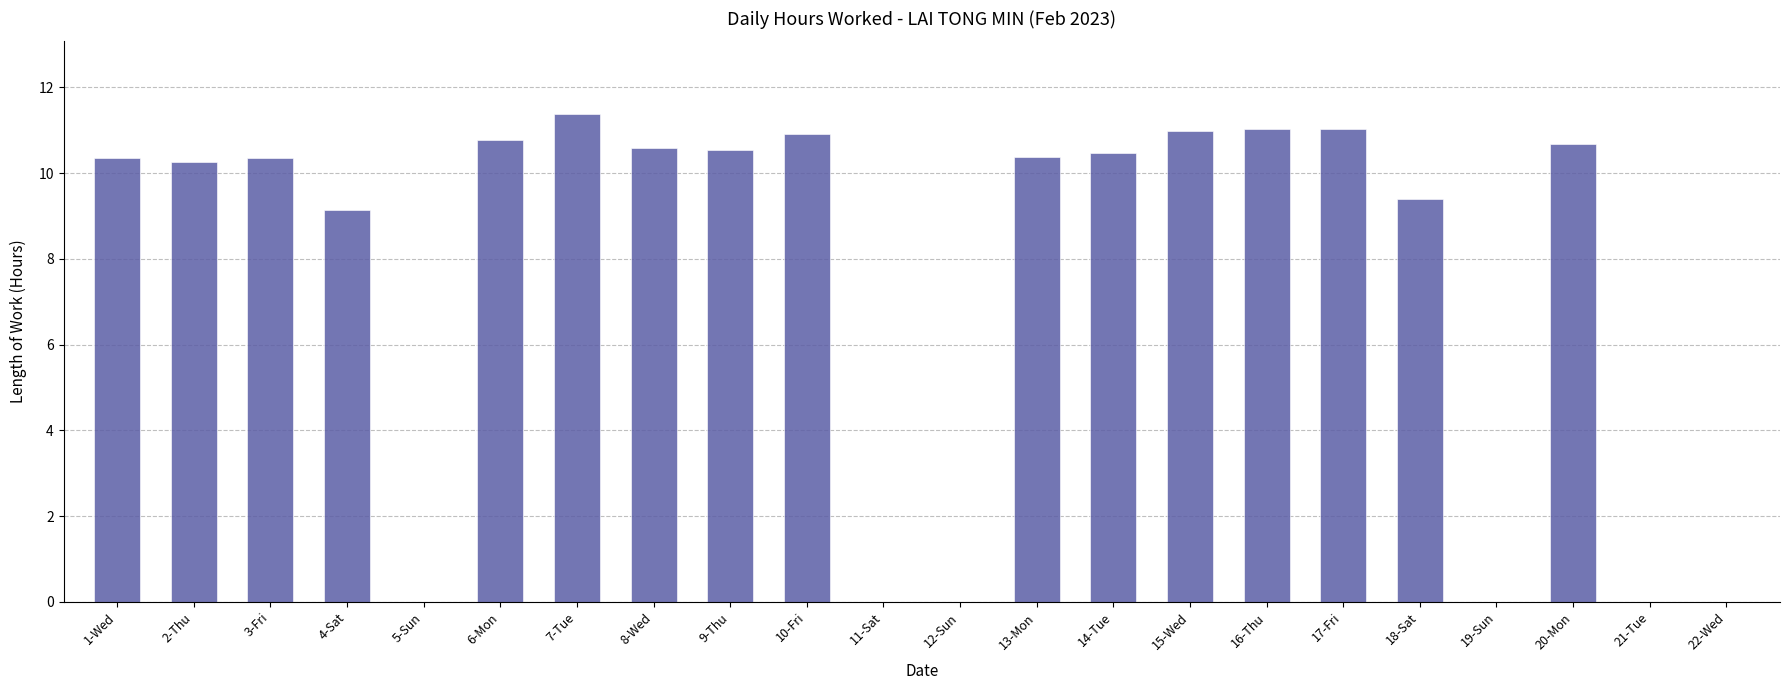

Is it true that the value at 14-Tue is 16.5?

False